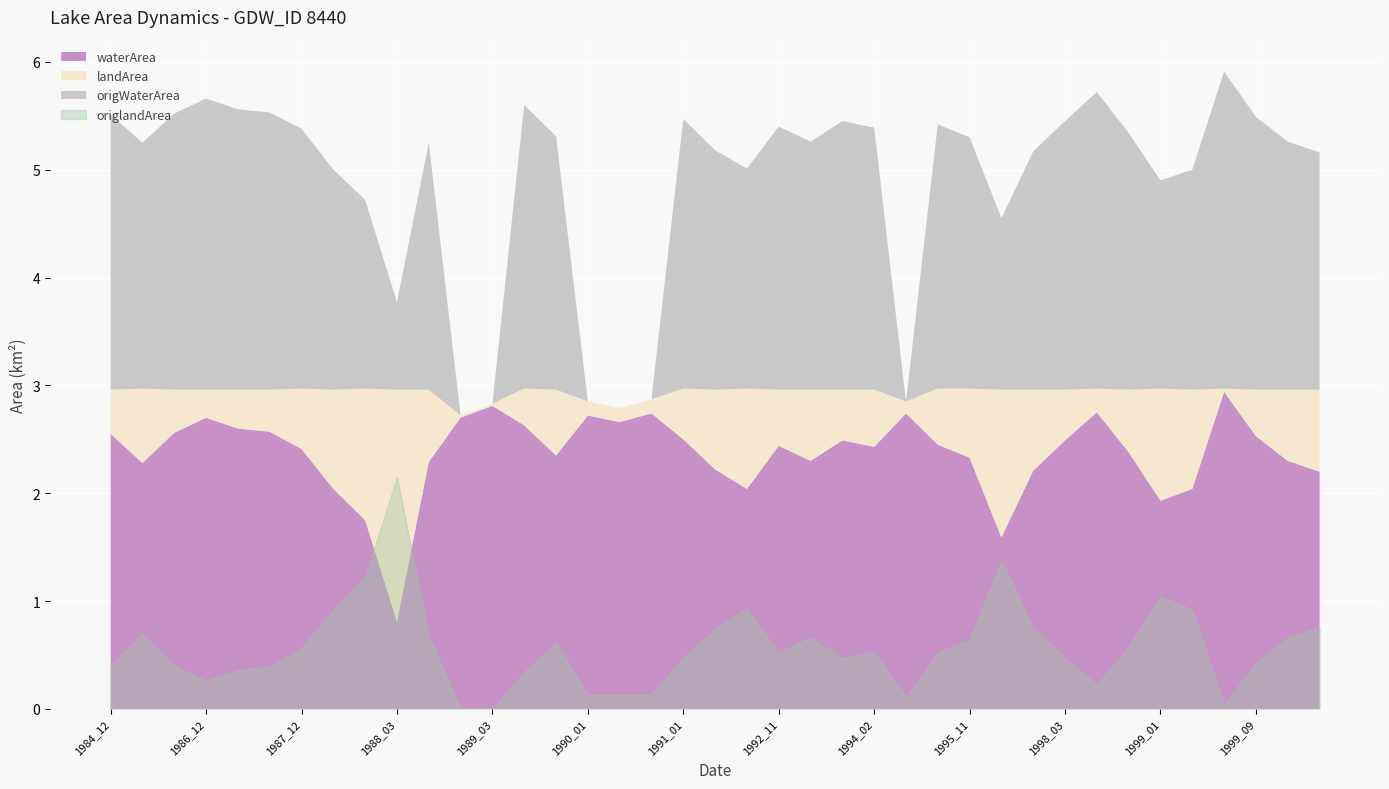

Reading left to right, extract all data points from this chart.

waterArea: 1984_12=2.5	1985_01=2.3	1985_11=2.6	1986_12=2.7	1987_10=2.6	1987_11=2.6	1987_12=2.4	1988_01=2.0	1988_02=1.8	1988_03=0.8	1988_12=2.3	1989_02=2.7	1989_03=2.8	1989_11=2.6	1989_12=2.4	1990_01=2.7	1990_02=2.7	1990_03=2.7	1991_01=2.5	1991_12=2.2	1992_01=2.0	1992_11=2.4	1992_12=2.3	1994_01=2.5	1994_02=2.4	1994_03=2.7	1994_12=2.5	1995_11=2.3	1996_01=1.6	1997_01=2.2	1998_03=2.5	1998_10=2.8	1998_11=2.4	1999_01=1.9	1999_02=2.0	1999_06=2.9	1999_09=2.5	1999_11=2.3	1999_12=2.2
landArea: 1984_12=0.4	1985_01=0.7	1985_11=0.4	1986_12=0.3	1987_10=0.4	1987_11=0.4	1987_12=0.6	1988_01=0.9	1988_02=1.2	1988_03=2.1	1988_12=0.7	1989_02=0.0	1989_03=0.0	1989_11=0.3	1989_12=0.6	1990_01=0.1	1990_02=0.1	1990_03=0.1	1991_01=0.5	1991_12=0.7	1992_01=0.9	1992_11=0.5	1992_12=0.7	1994_01=0.5	1994_02=0.5	1994_03=0.1	1994_12=0.5	1995_11=0.6	1996_01=1.4	1997_01=0.8	1998_03=0.5	1998_10=0.2	1998_11=0.6	1999_01=1.0	1999_02=0.9	1999_06=0.0	1999_09=0.4	1999_11=0.7	1999_12=0.8
origWaterArea: 1984_12=2.5	1985_01=2.3	1985_11=2.6	1986_12=2.7	1987_10=2.6	1987_11=2.6	1987_12=2.4	1988_01=2.0	1988_02=1.8	1988_03=0.8	1988_12=2.3	1989_02=0.0	1989_03=0.0	1989_11=2.6	1989_12=2.4	1990_01=0.0	1990_02=0.0	1990_03=0.0	1991_01=2.5	1991_12=2.2	1992_01=2.0	1992_11=2.4	1992_12=2.3	1994_01=2.5	1994_02=2.4	1994_03=0.0	1994_12=2.5	1995_11=2.3	1996_01=1.6	1997_01=2.2	1998_03=2.5	1998_10=2.8	1998_11=2.4	1999_01=1.9	1999_02=2.0	1999_06=2.9	1999_09=2.5	1999_11=2.3	1999_12=2.2
origlandArea: 1984_12=0.4	1985_01=0.7	1985_11=0.4	1986_12=0.3	1987_10=0.4	1987_11=0.4	1987_12=0.6	1988_01=0.9	1988_02=1.2	1988_03=2.1	1988_12=0.7	1989_02=0.0	1989_03=0.0	1989_11=0.3	1989_12=0.6	1990_01=0.1	1990_02=0.1	1990_03=0.1	1991_01=0.5	1991_12=0.7	1992_01=0.9	1992_11=0.5	1992_12=0.7	1994_01=0.5	1994_02=0.5	1994_03=0.1	1994_12=0.5	1995_11=0.6	1996_01=1.4	1997_01=0.8	1998_03=0.5	1998_10=0.2	1998_11=0.6	1999_01=1.0	1999_02=0.9	1999_06=0.0	1999_09=0.4	1999_11=0.7	1999_12=0.8